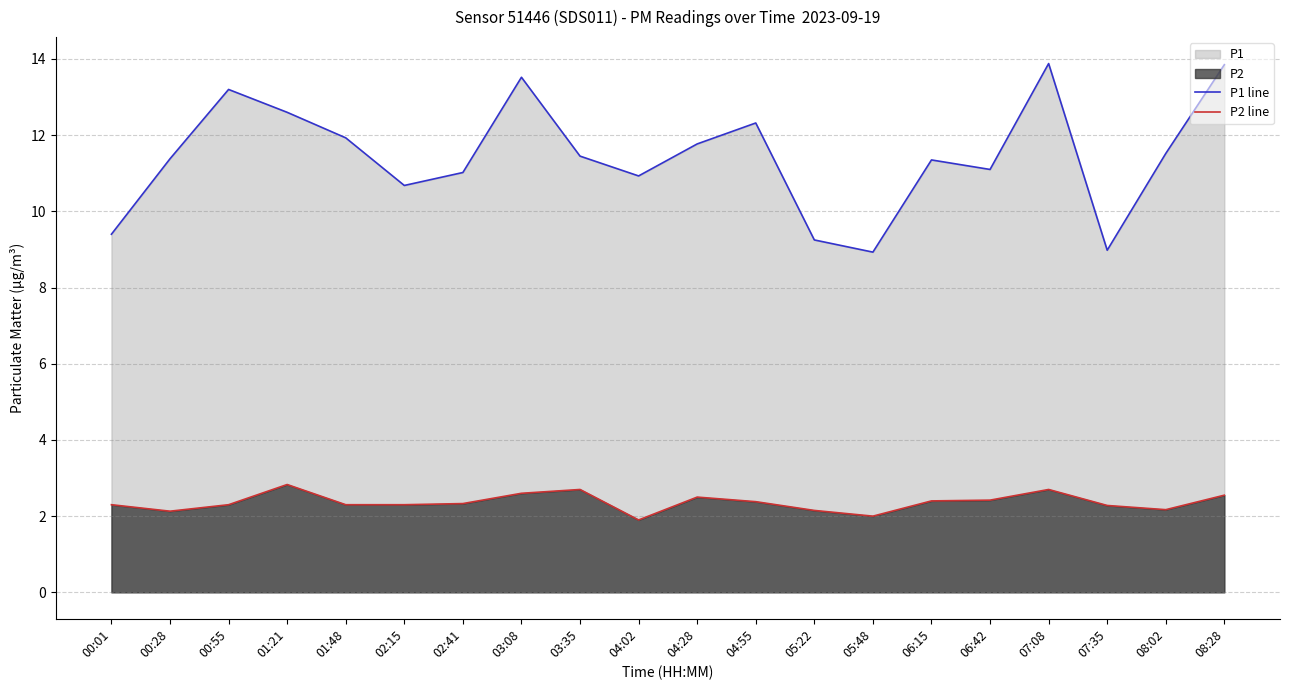

How many interior local valleys does the P1 line series have?

5